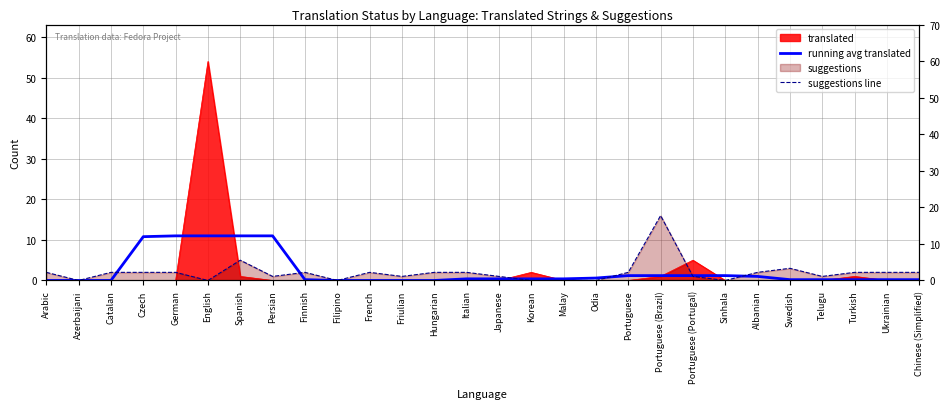

At which label is running avg translated closest to 5?

Portuguese